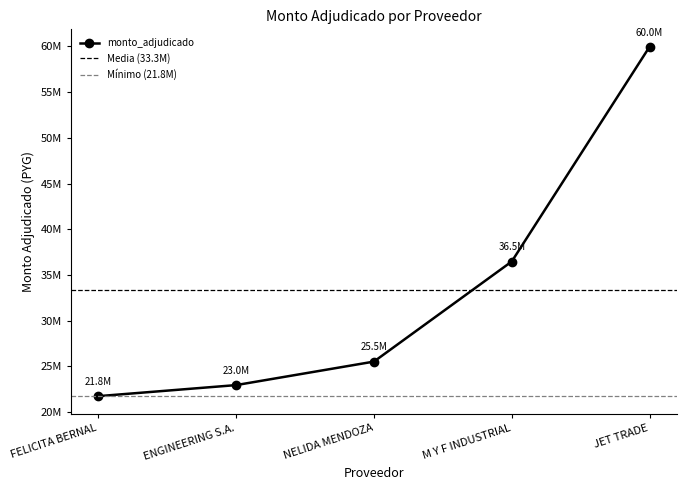

What position from the left is JET TRADE?

5